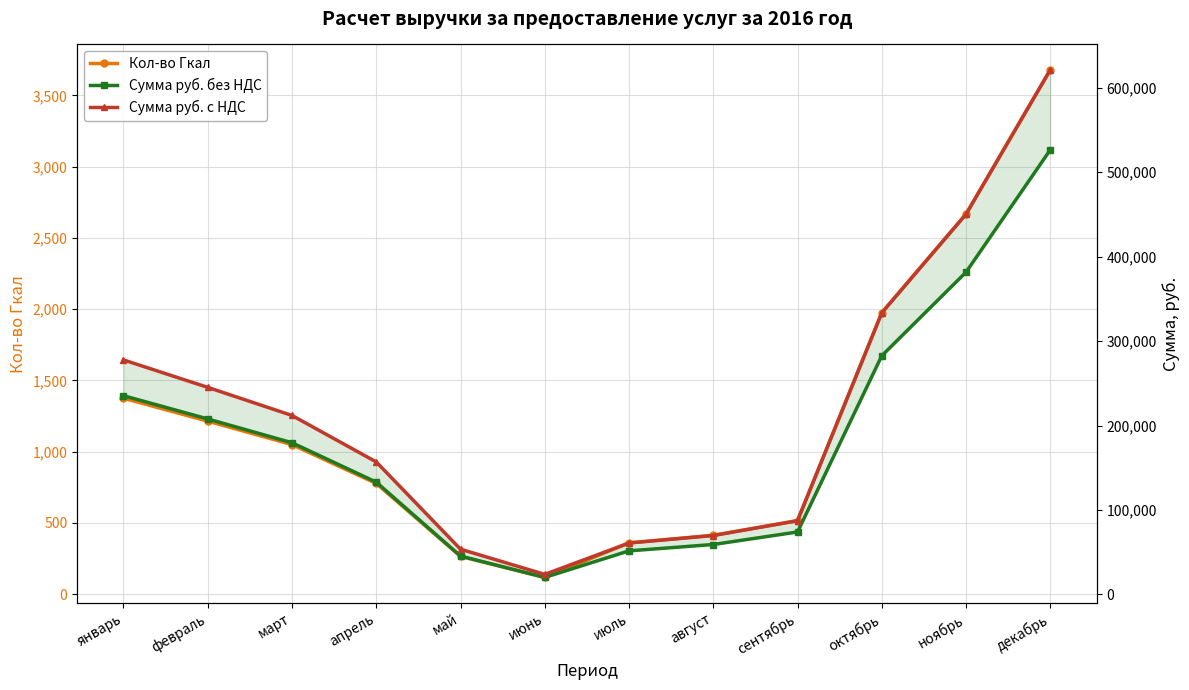

What is the average value of the Сумма руб. без НДС series?

183042.6